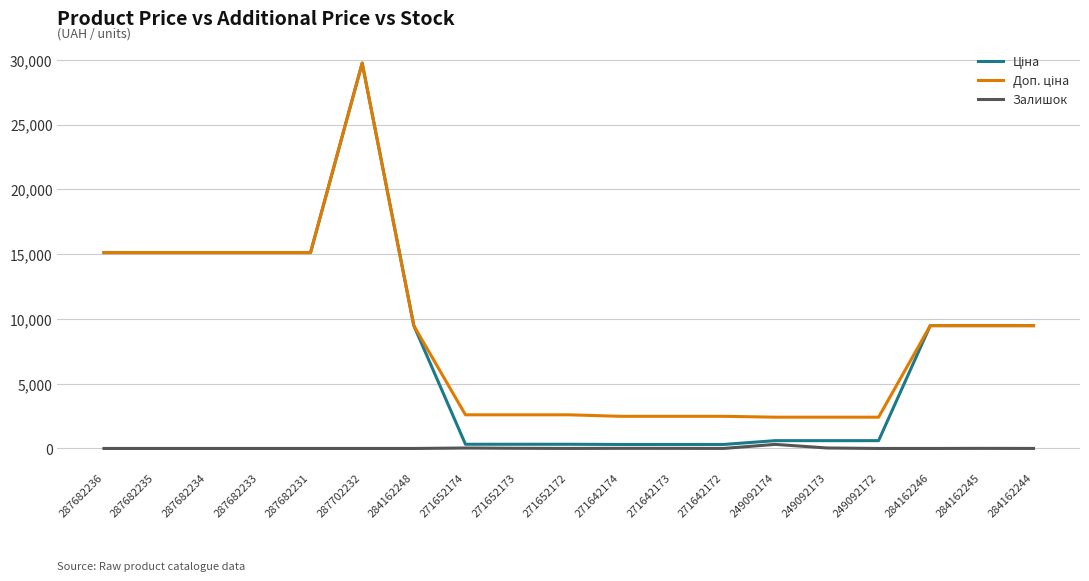

What is the average value of the Залишок series?

23.3